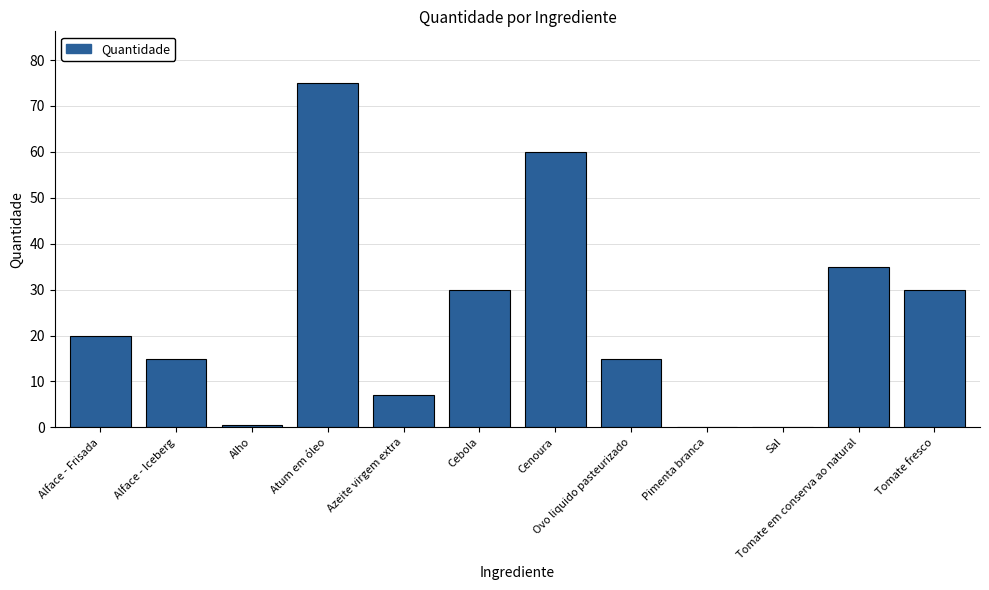

At which category does the chart reach its peak across all series?

Atum em óleo